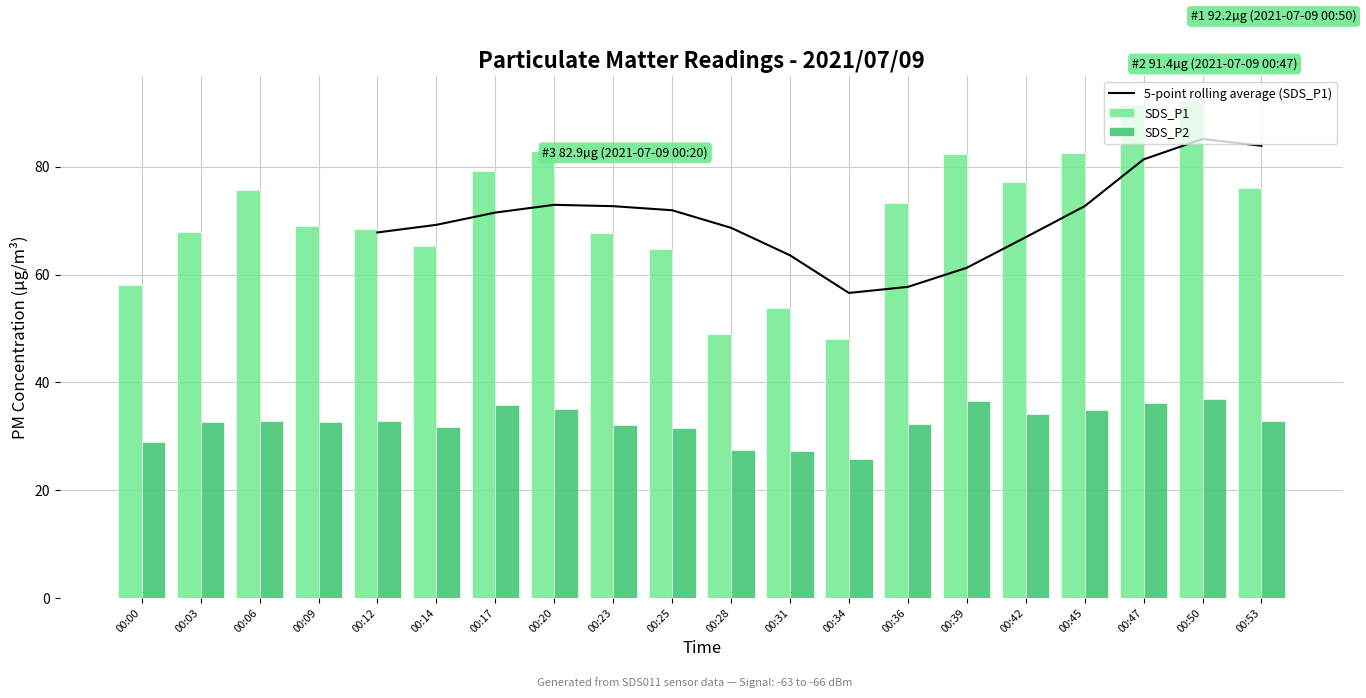

What is the difference between the maximum and minimum values in the SDS_P1 series?

44.2